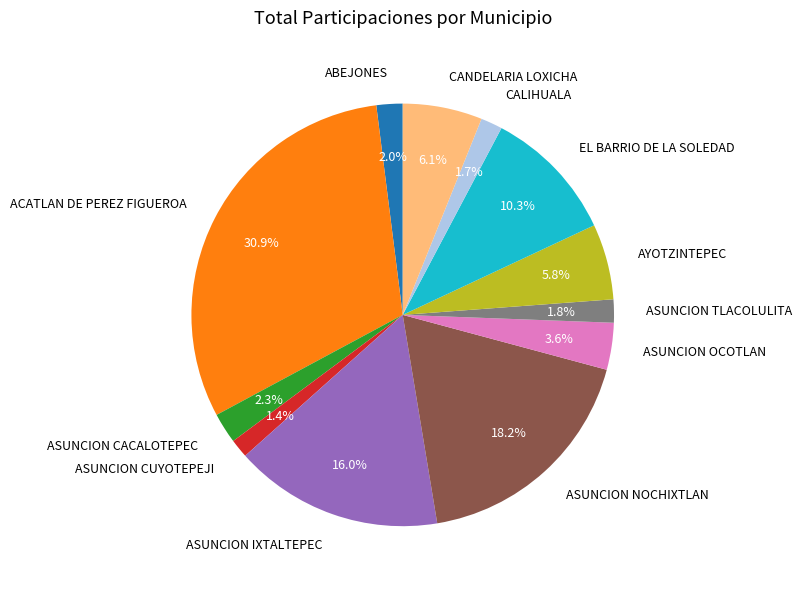

Is there any slice that represents more than half of the pie?

No